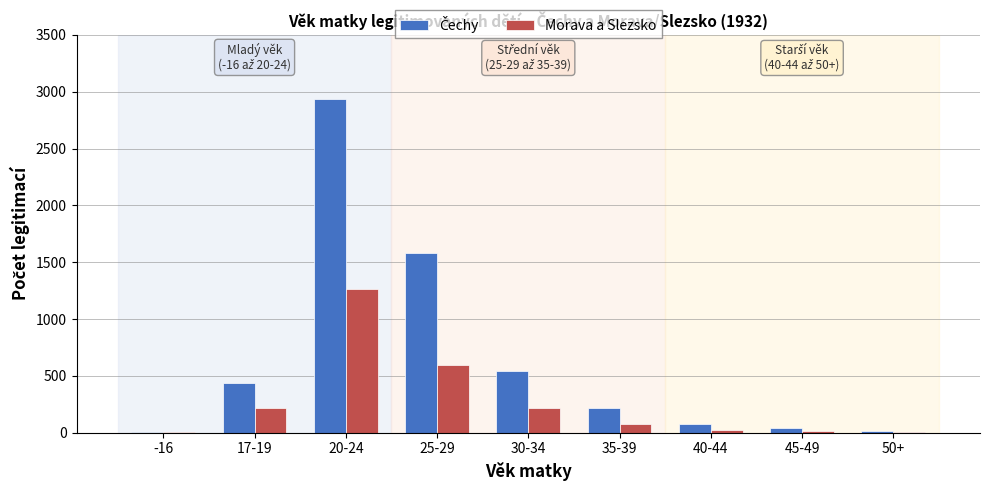

At which category is the sum across all series the highest?

20-24